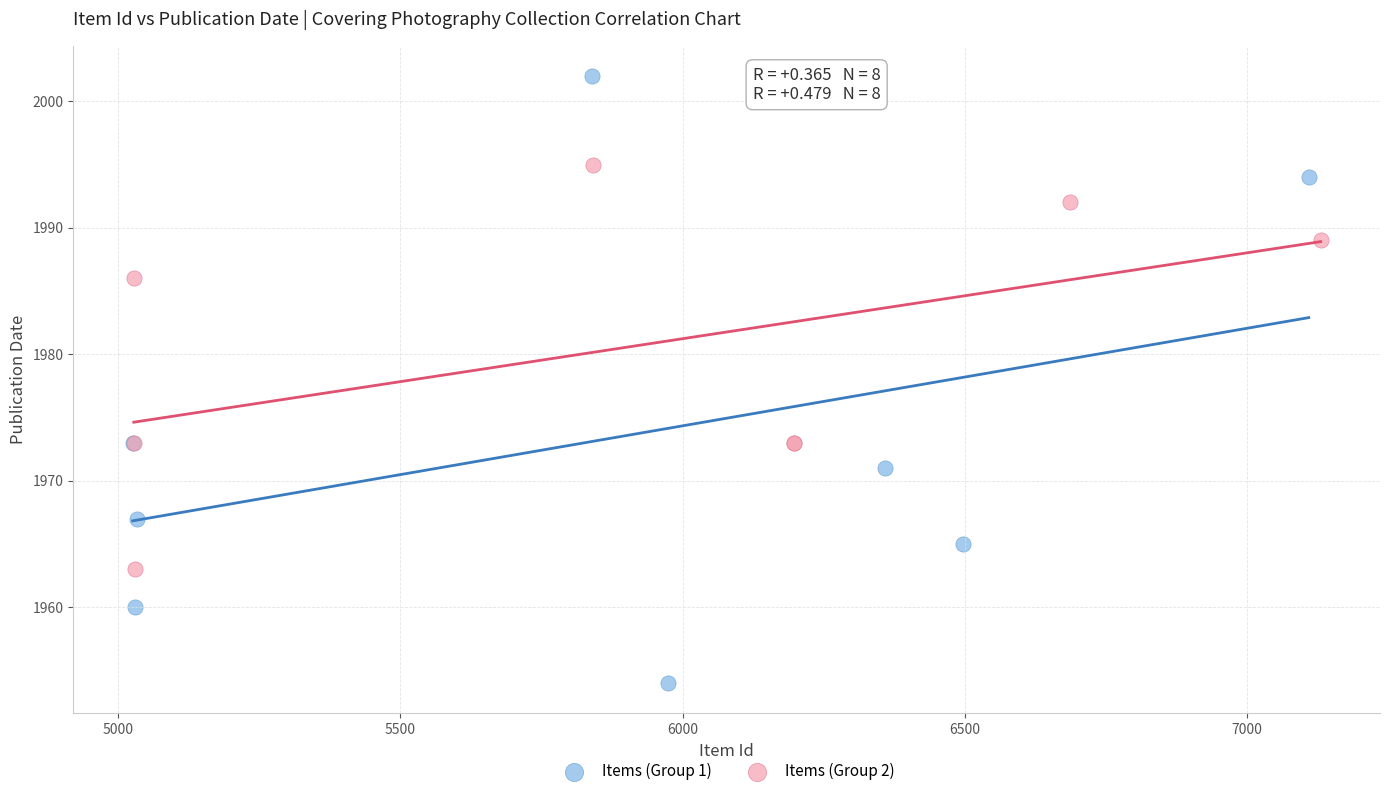

What are all the series names shown in the legend?

Items (Group 1), Items (Group 2)